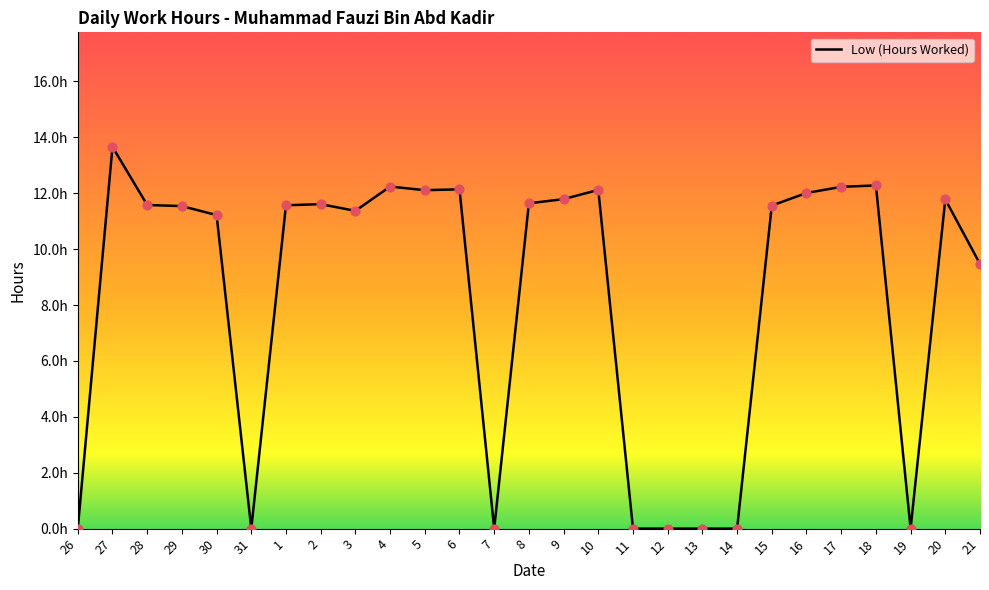

What is the change in value from 27 to 6?

-1.5